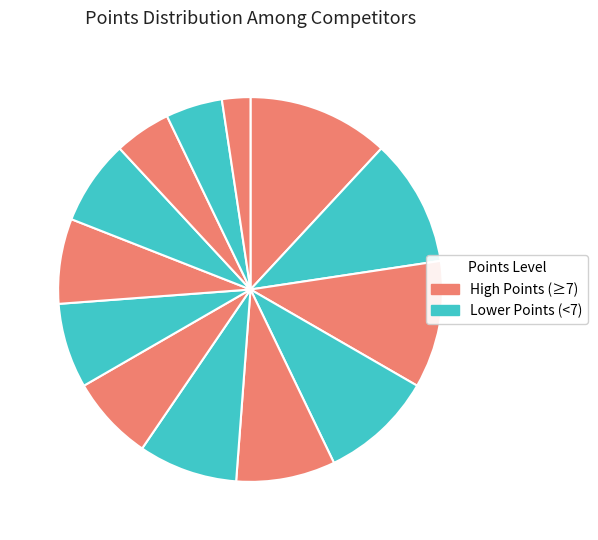

Rank the categories by value from lowest to highest.

Sanfelice Clemente, Kariyawasam David, Cartolano Luigi, Zucchiatti Elisa, Ekanayake Dinusha, Perera Milanka, Stucchi Stefano, Philips Patrick, Kariyawasam Moses, Cristiani Gianluca, Perera Thushara, Weerasinghe Shriyantha, Ubhayathunga Amitha